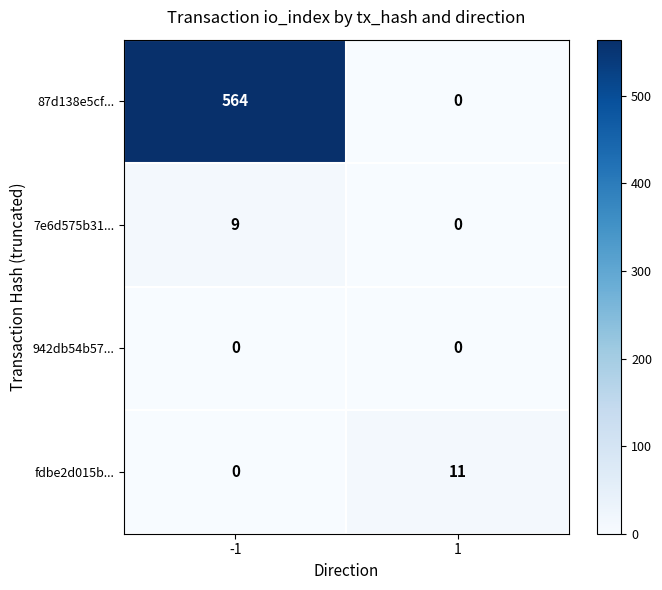

Reading left to right, list all the values displayed in this chart.

87d138e5cf...: 564	0
7e6d575b31...: 9	0
942db54b57...: 0	0
fdbe2d015b...: 0	11